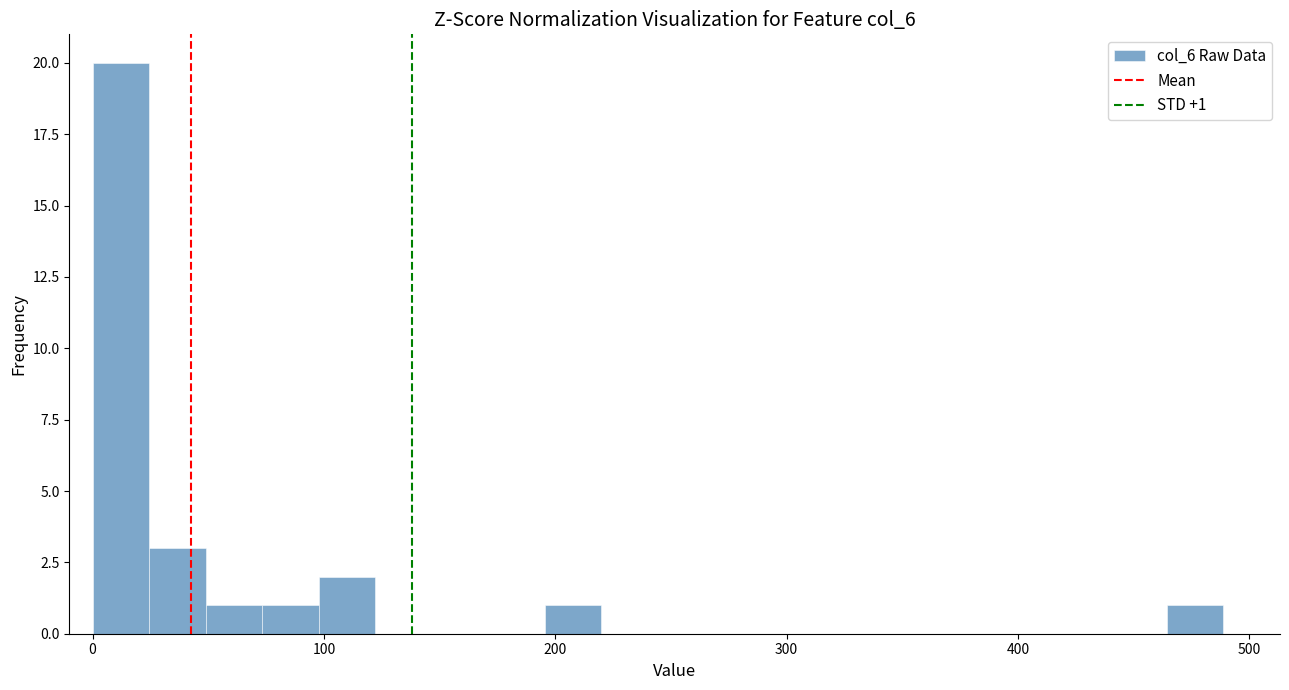

Around what value on the x-axis is the tallest bar? Give the approximate position of its centre, as read against the axis.

10